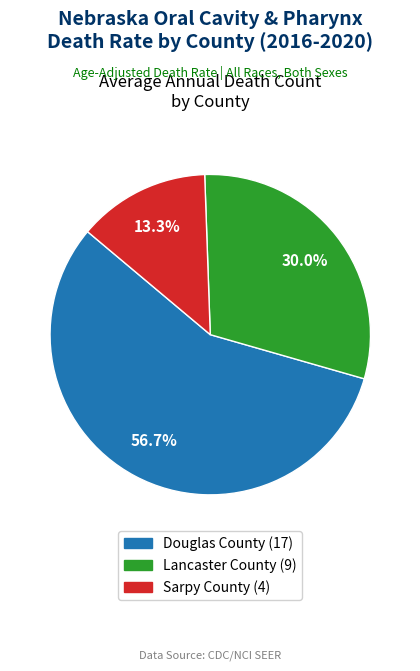

Which category has the smallest portion of the pie?

Sarpy County